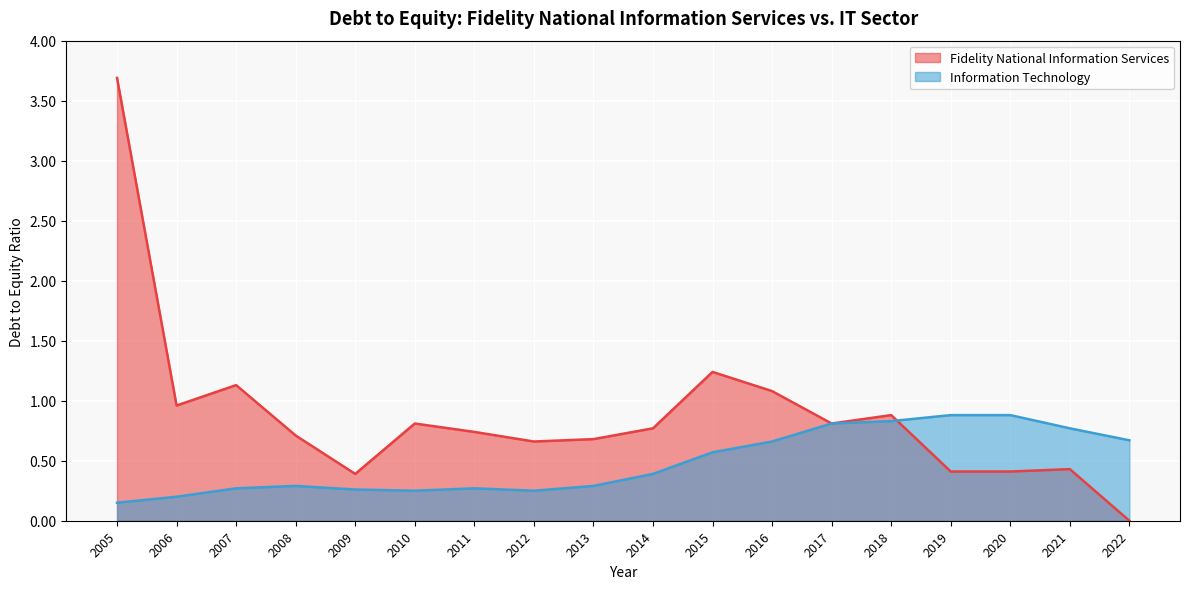

At which label does Information Technology reach its peak?

2019